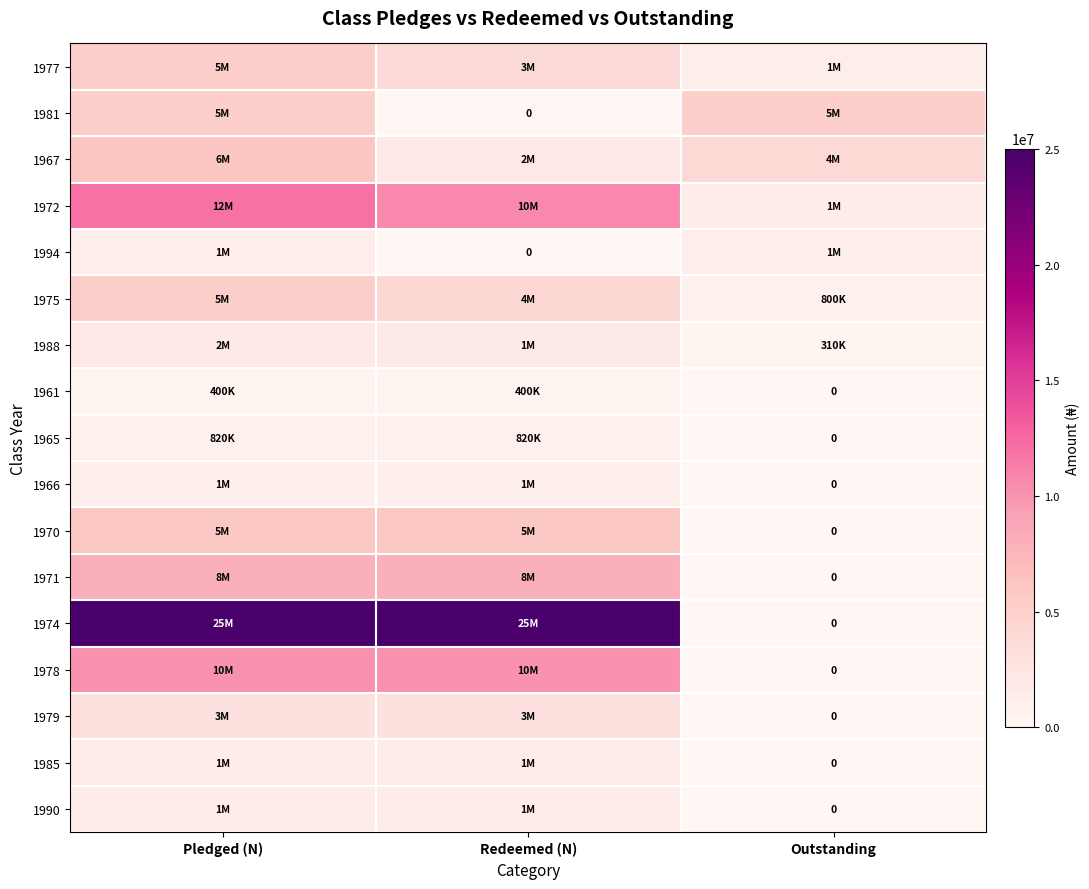

At which label is 1974 closest to 12518223?

Pledged (N)